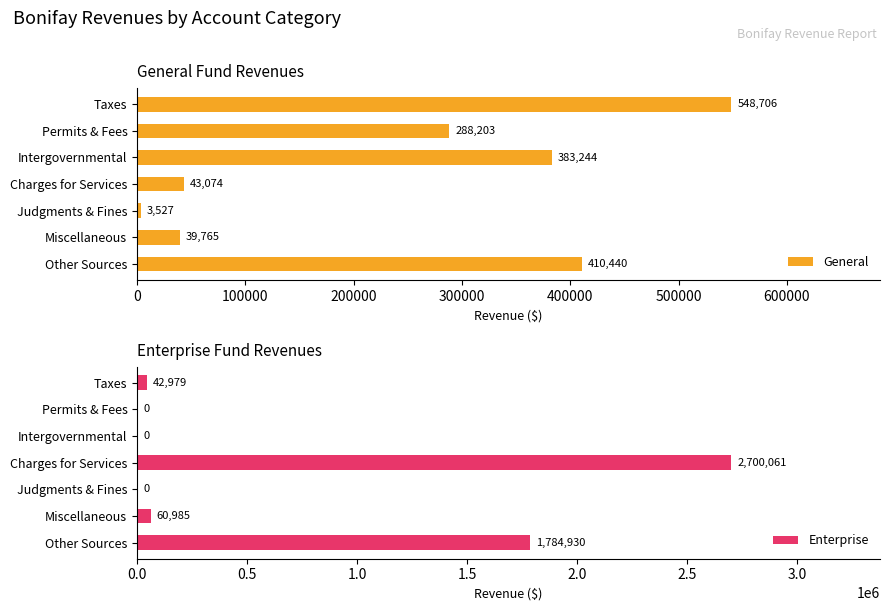

Rank the categories by General value from highest to lowest.

Taxes, Other Sources, Intergovernmental, Permits & Fees, Charges for Services, Miscellaneous, Judgments & Fines